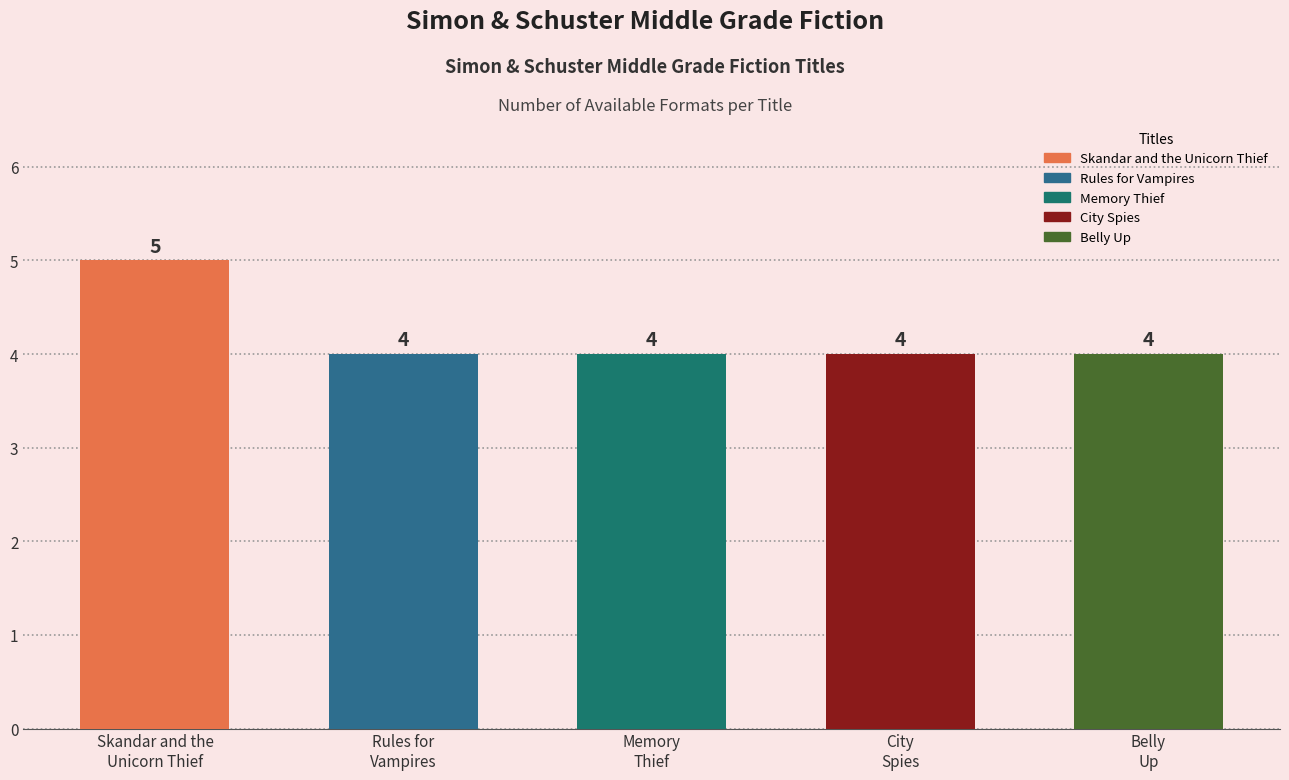

What is the label of the 2nd bar from the right?

City
Spies